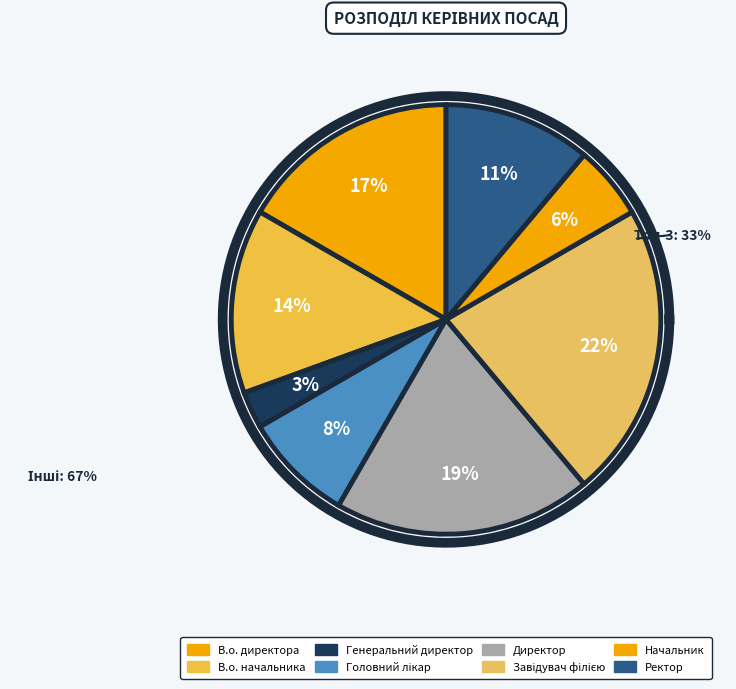

To the nearest percent, what percentage of the pie is Головний лікар?

8%